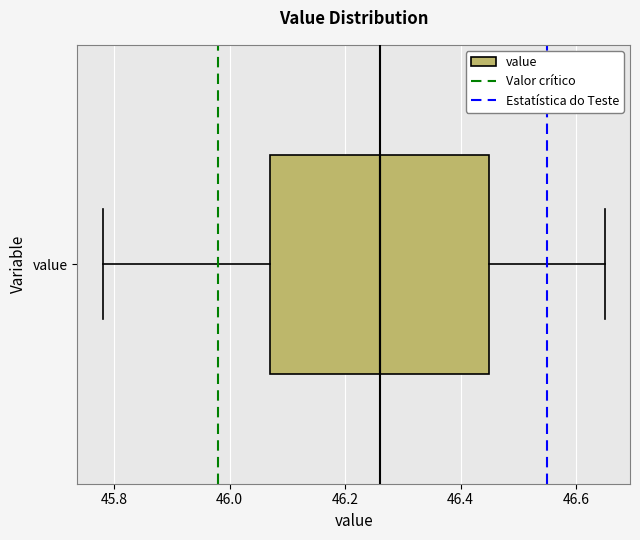

Where does the left whisker of the box for value end on the x-axis? The values are not printed on the chart, so give them approximately, as read against the axis.

45.78